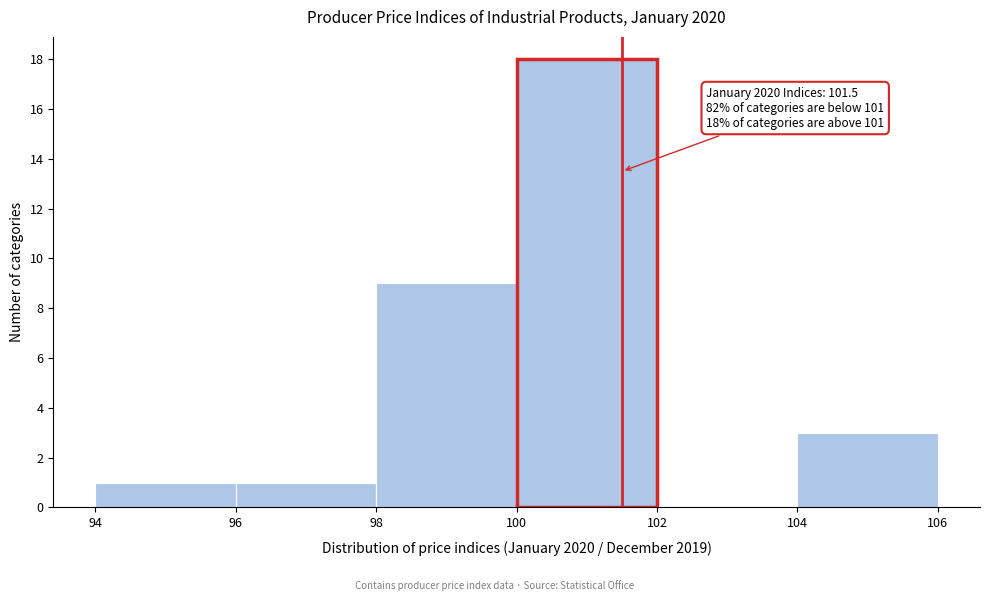

Over which range of the x-axis is the bar tallest?

100 to 102